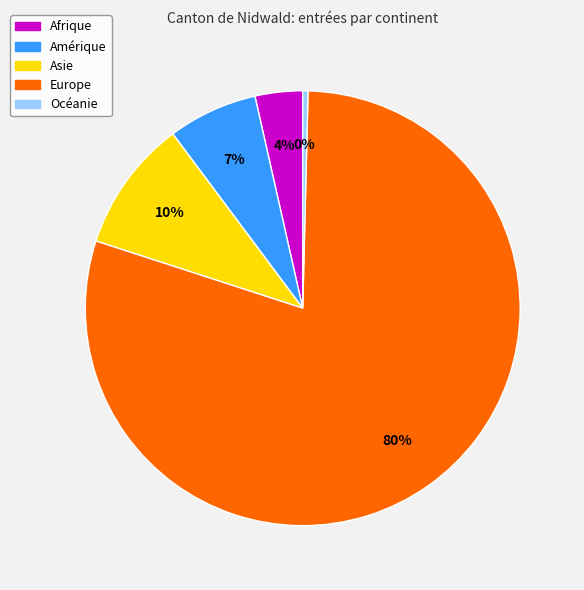

The Afrique slice represents 18% of the pie. True or false?

False